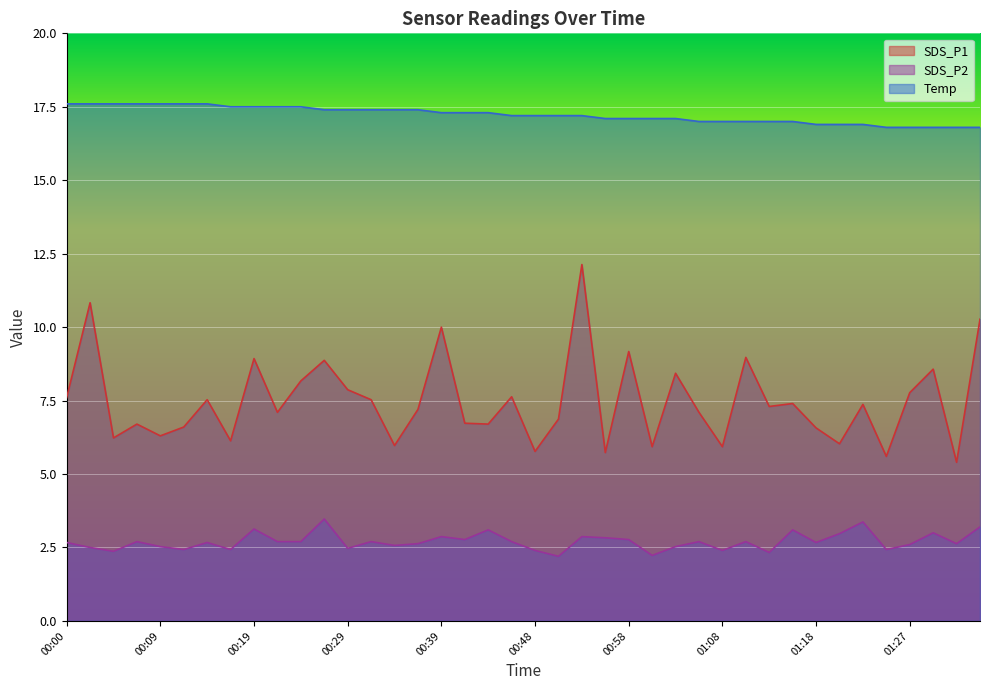

The SDS_P2 series shows 1.6 at 01:20. True or false?

False